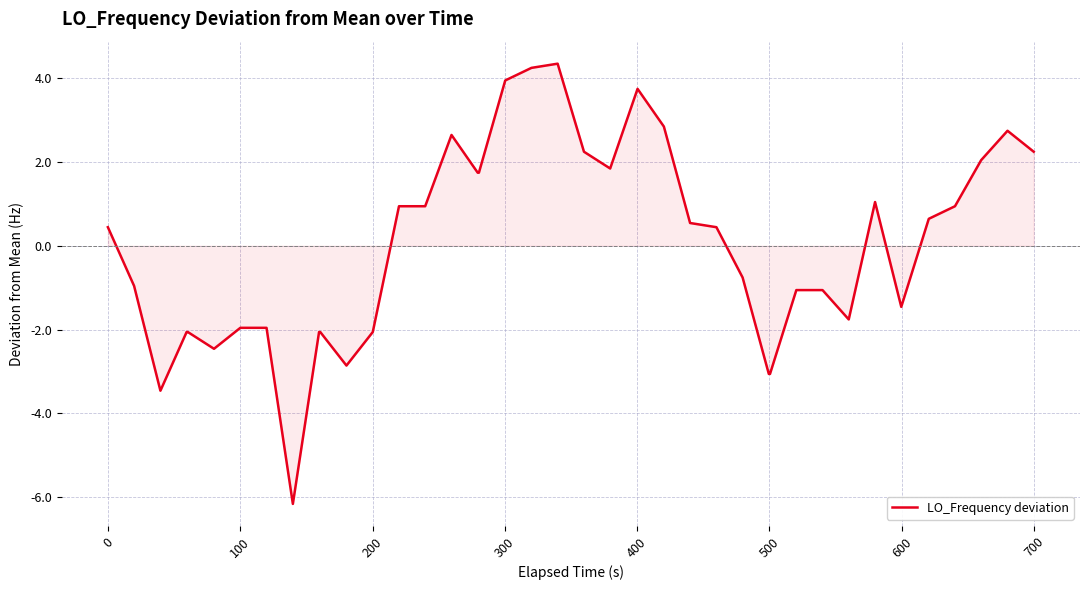

What is the minimum value shown in the chart?

-6.2